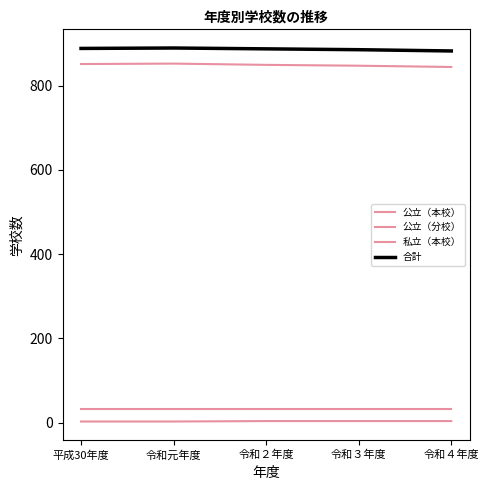

True or false: 合計 has a value of 1267 at 平成30年度.

False